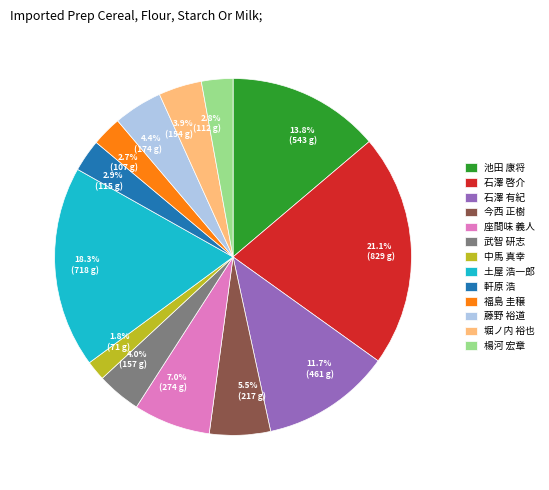

To the nearest percent, what portion does 武智 研志 represent?

4%